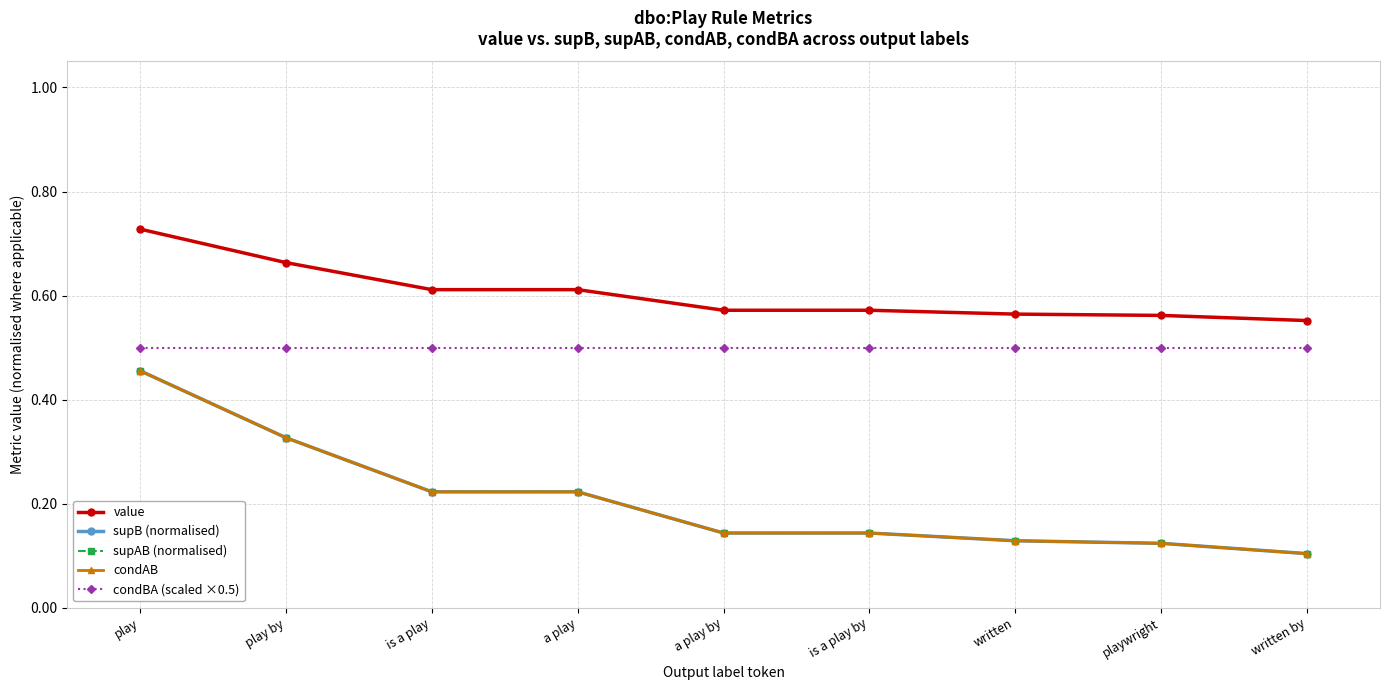

Rank the series by their maximum value, from lowest to highest.

condAB, supB (normalised), supAB (normalised), condBA (scaled ×0.5), value